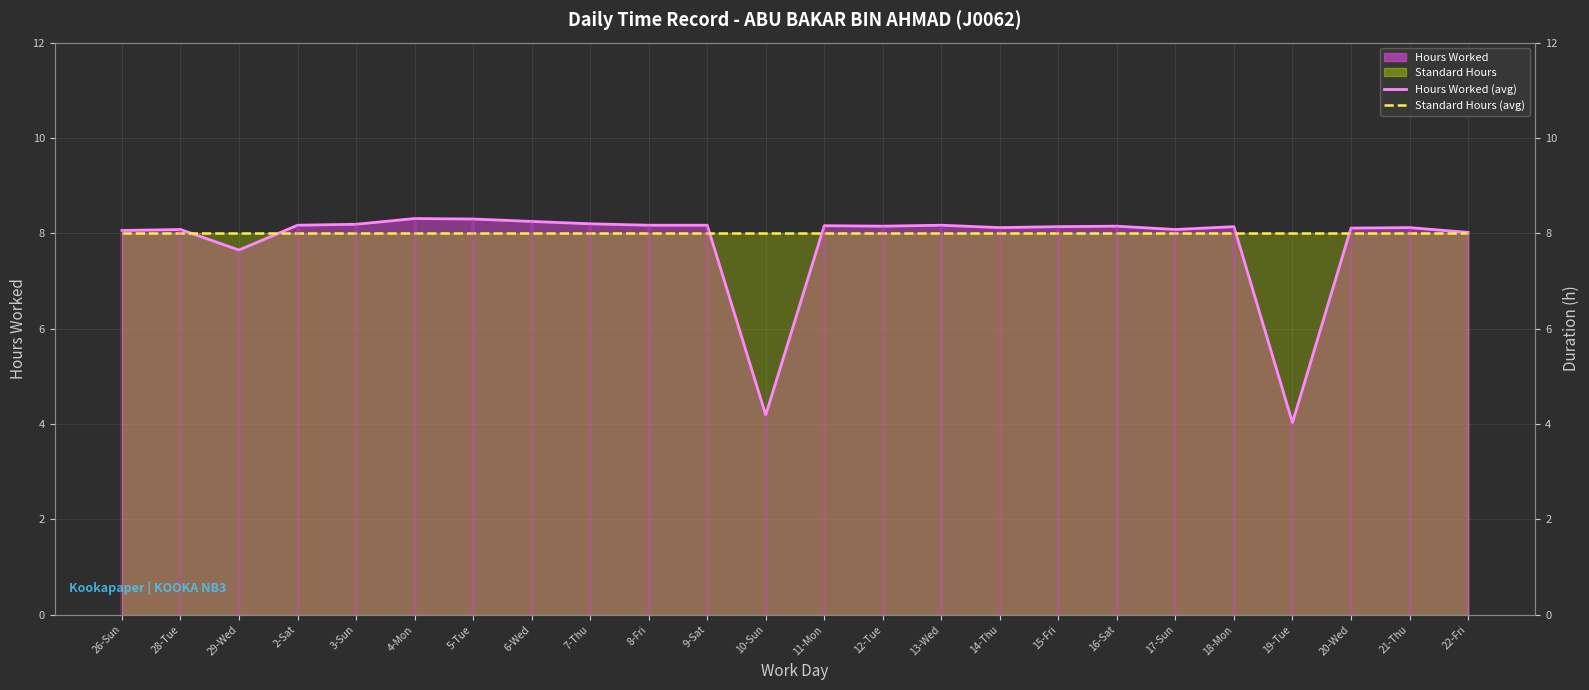

Does the chart have visible grid lines?

Yes